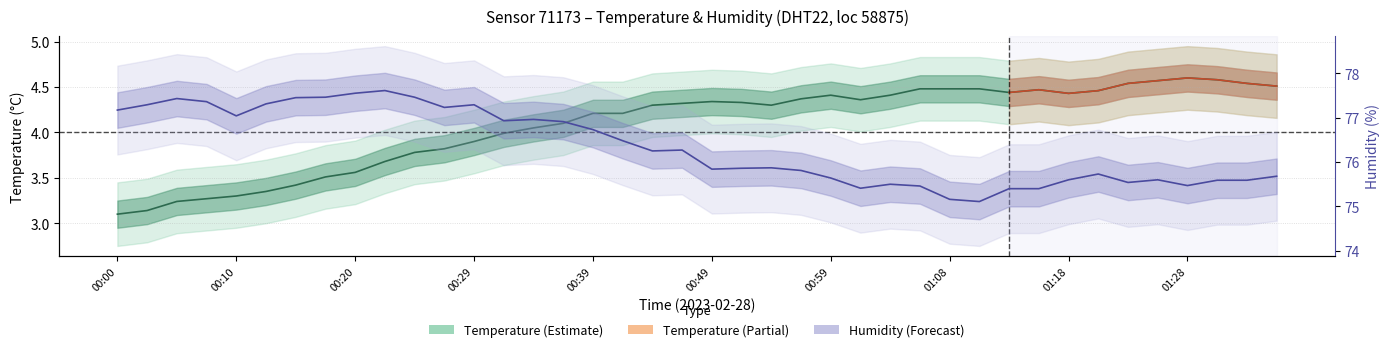

At which label does humidity first exceed 76?

00:00